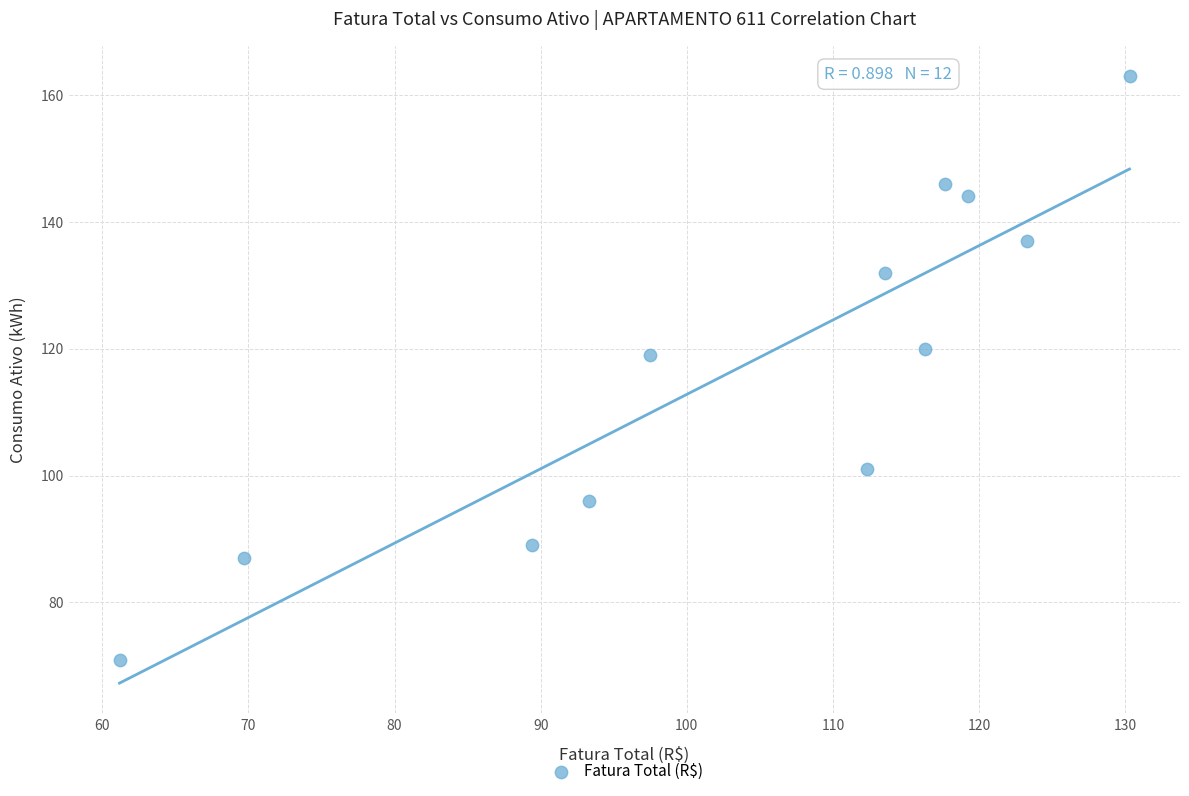

What is the range of Y values (max minus min)?

92